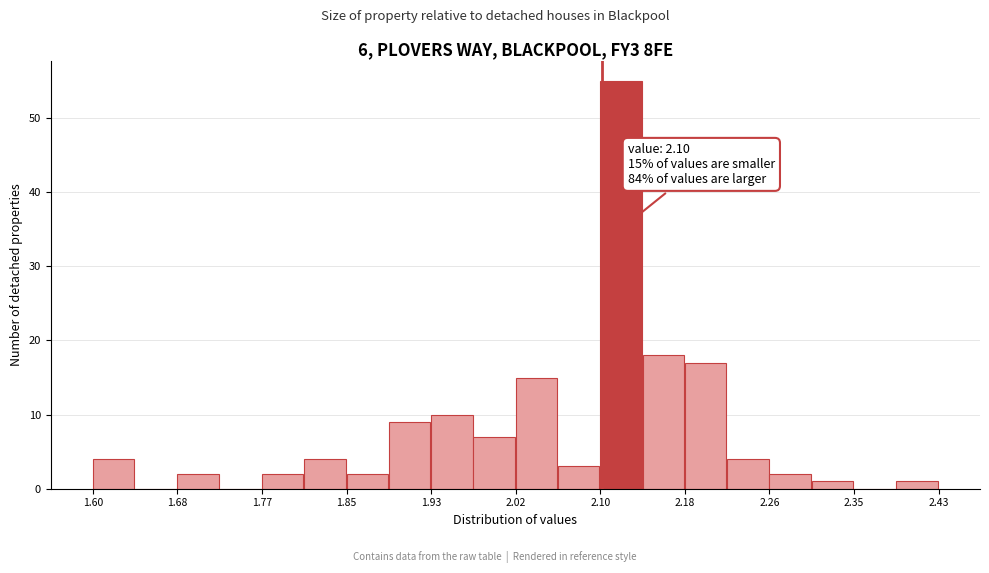

Over which range of the x-axis is the bar tallest?

2.10 to 2.14